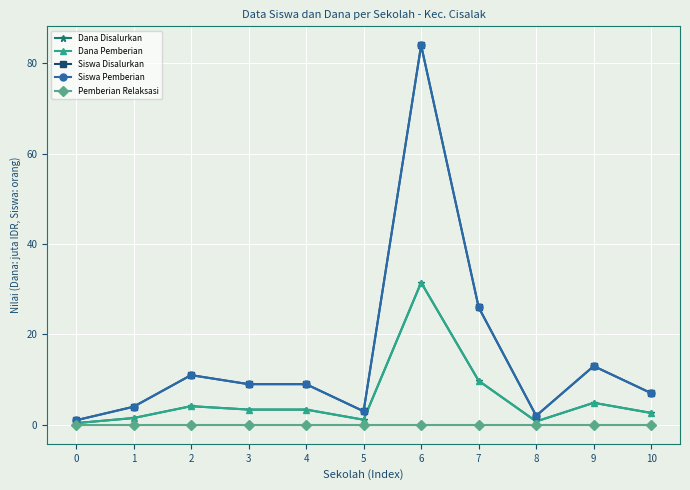

Which series has the largest total across all categories?

Siswa Disalurkan